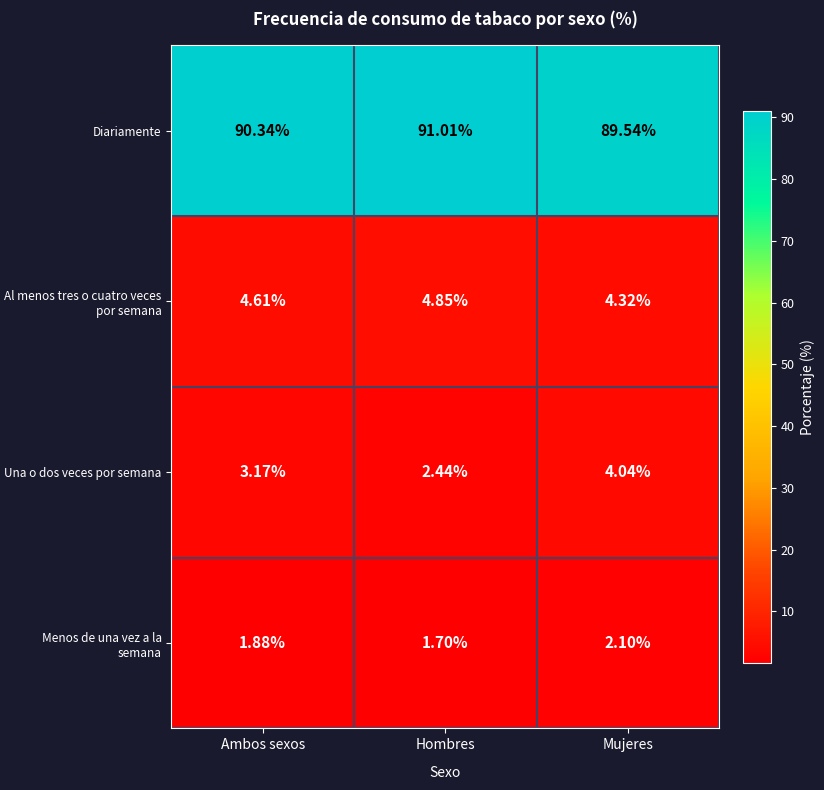

Rank the series at Mujeres from lowest to highest value.

Menos de una vez a la semana, Una o dos veces por semana, Al menos tres o cuatro veces por semana, Diariamente